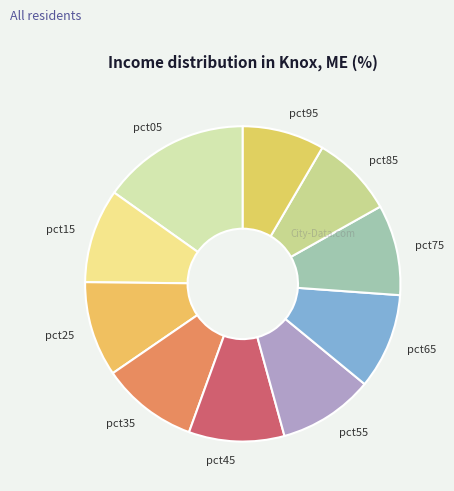

Is there any slice that represents more than half of the pie?

No